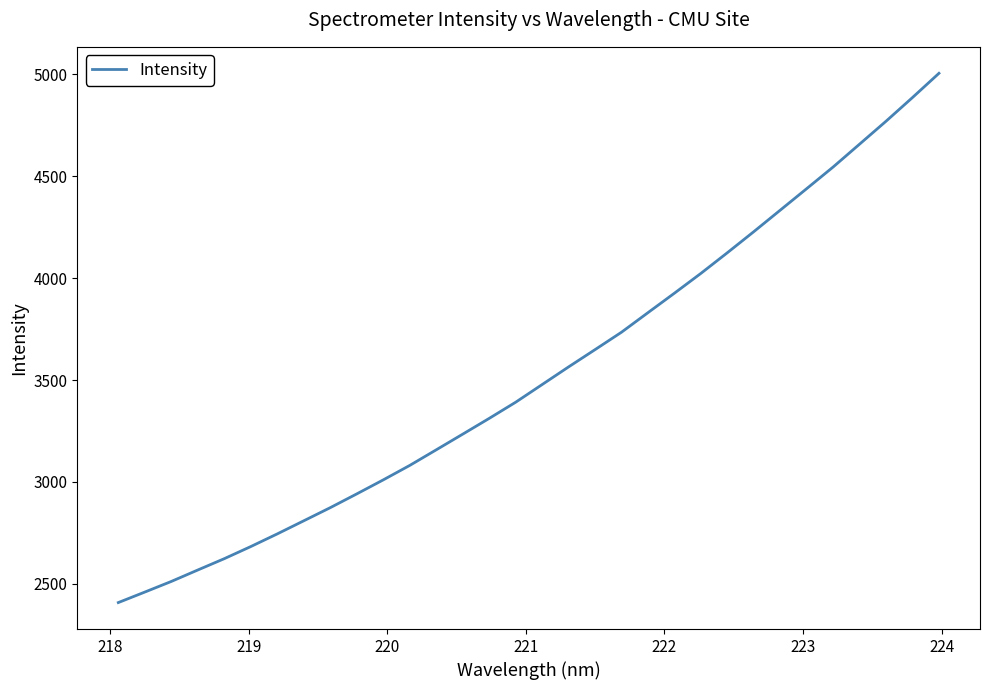

What is the minimum value shown in the chart?

2408.2